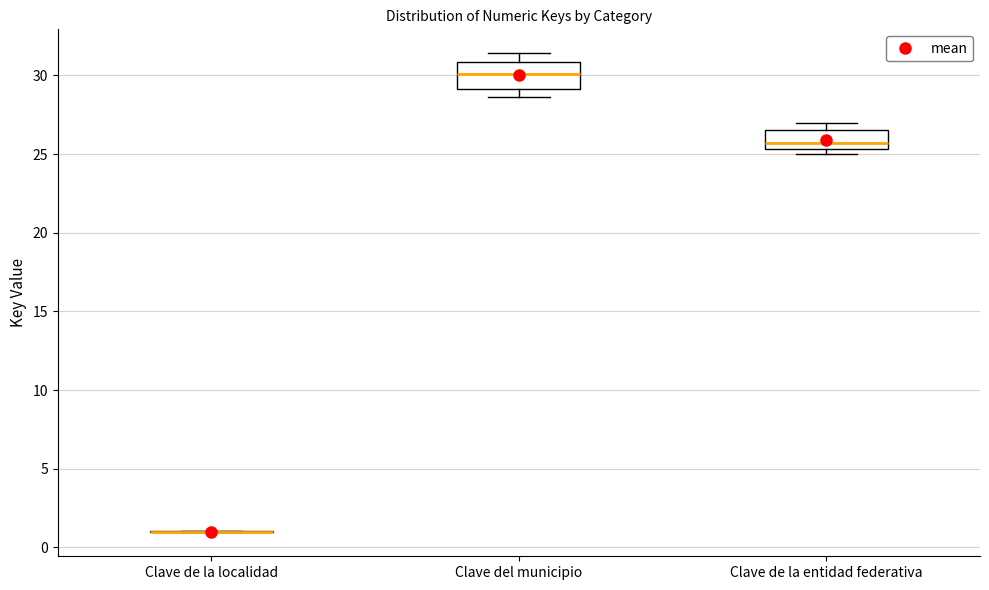

Reading left to right, read every box against the y-axis: the position of its median line, the range the box covers, and the ends of its whiskers. The values are not printed on the chart, so give them approximately, as read against the axis.

Clave de la localidad: box collapsed to a line at 1.0, whiskers 1.0 to 1.0
Clave del municipio: median 30.0, box 29.0 to 31.0, whiskers 28.5 to 31.5
Clave de la entidad federativa: median 25.5 (just above the box's lower edge), box 25.5 to 26.5, whiskers 25.0 to 27.0